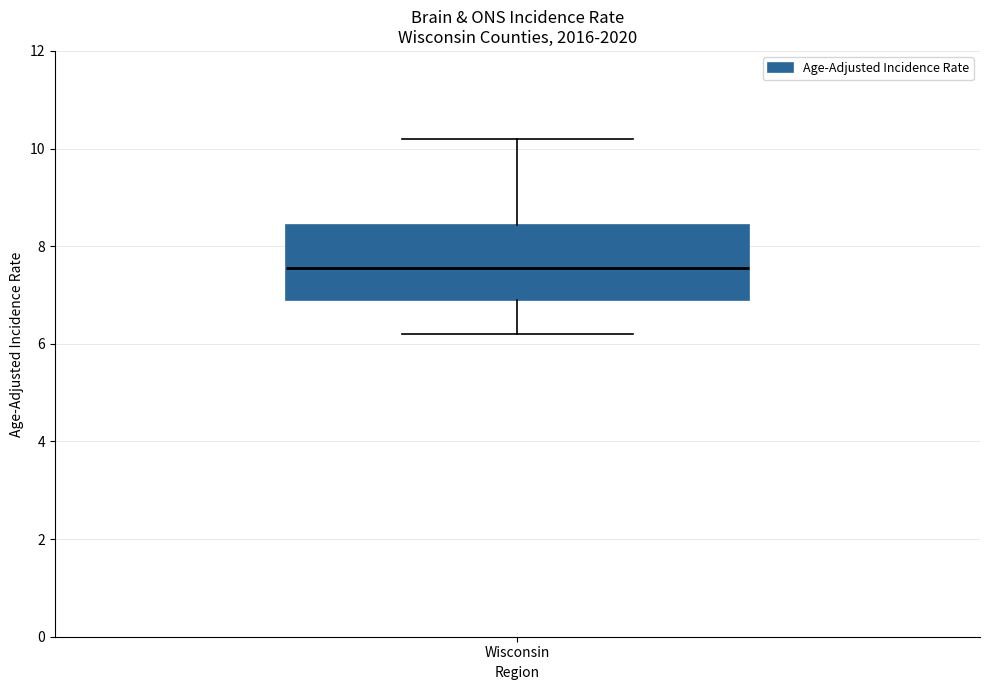

Where does the upper whisker of the box for Wisconsin end on the y-axis? The values are not printed on the chart, so give them approximately, as read against the axis.

10.2